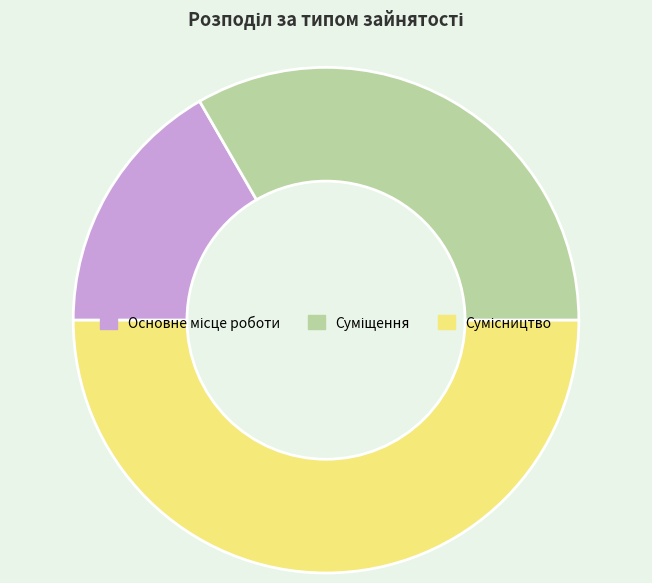

Is it true that Сумісництво is 56% of the pie?

False